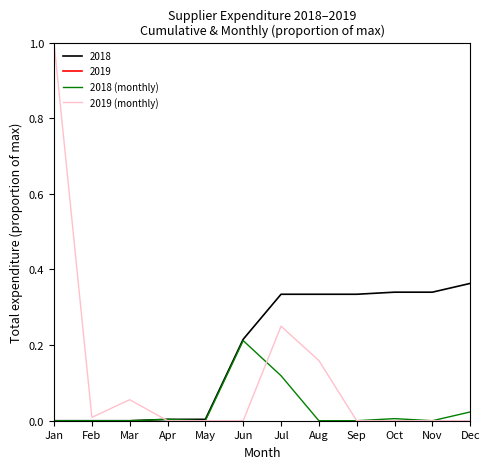

In 2019 (monthly), how many points are lower than both neighbors (excluding endpoints)?

1